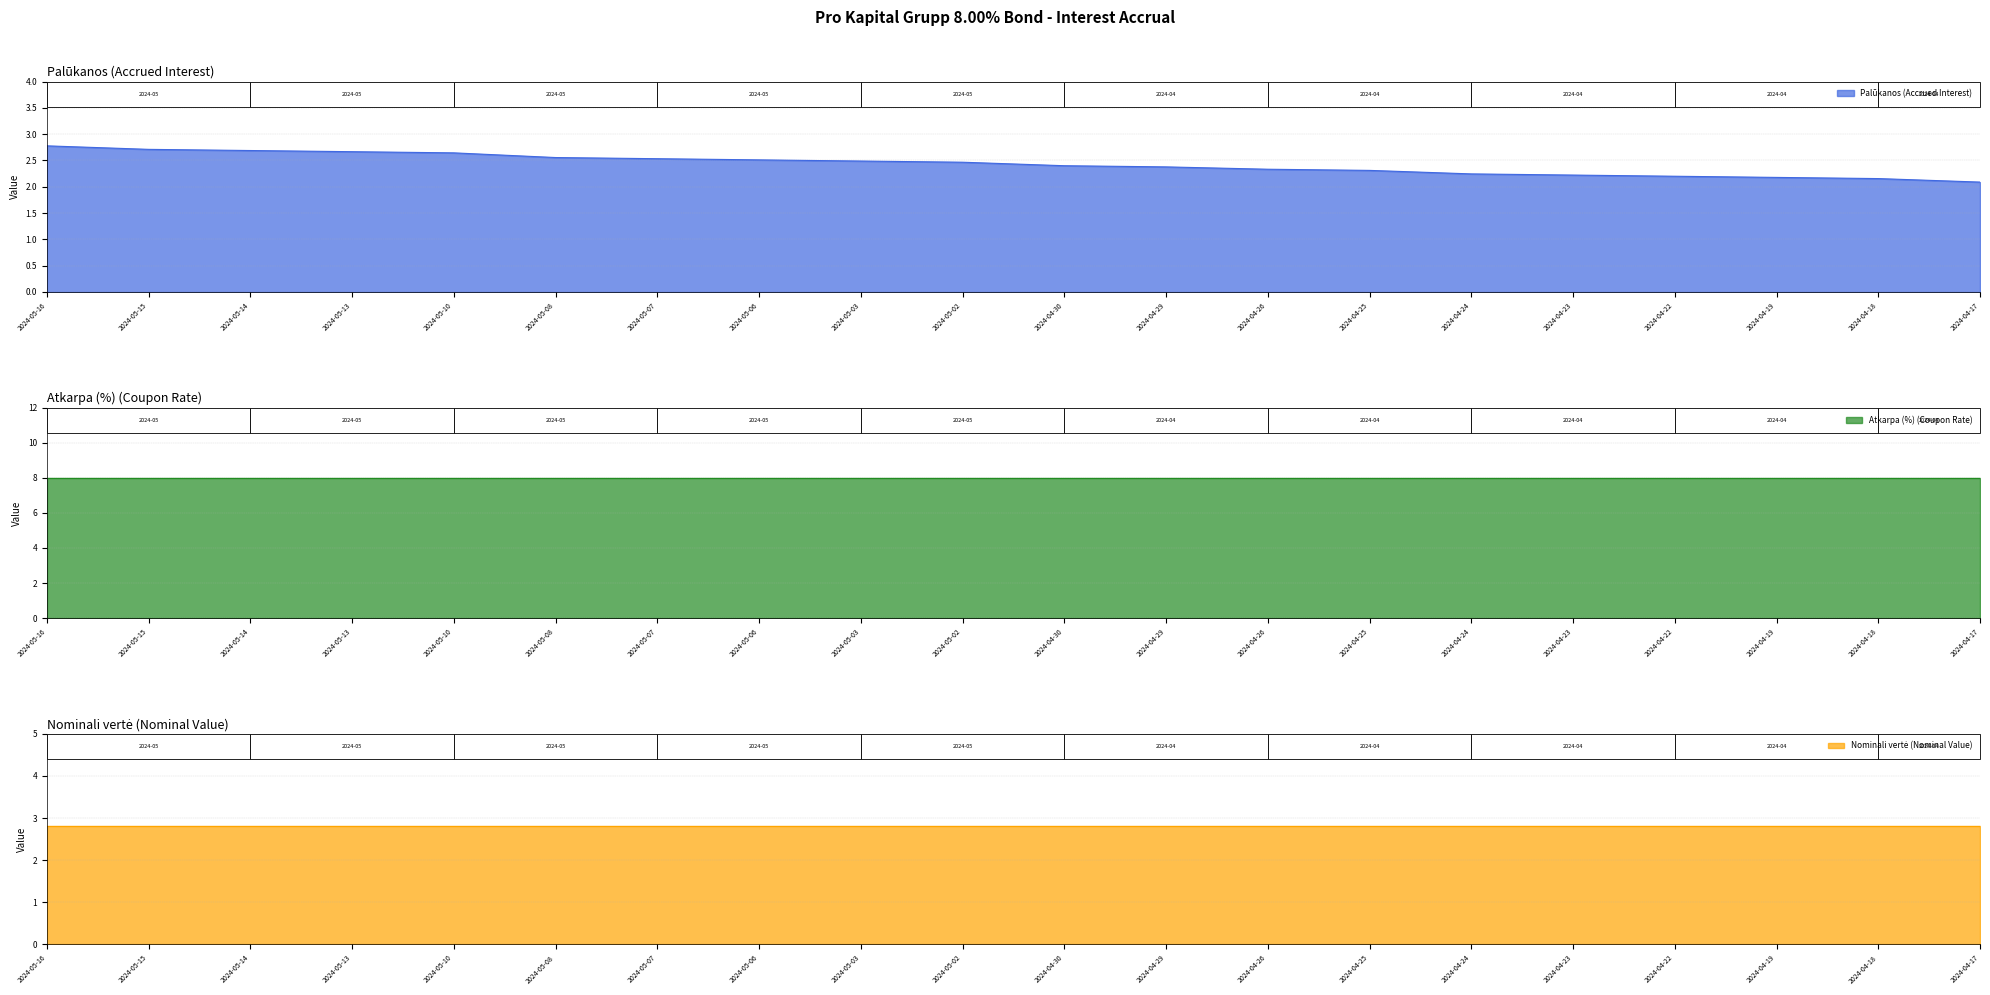

Is the value of Palūkanos at 2024-04-22 greater than the value of Atkarpa (%) at 2024-04-30?

No